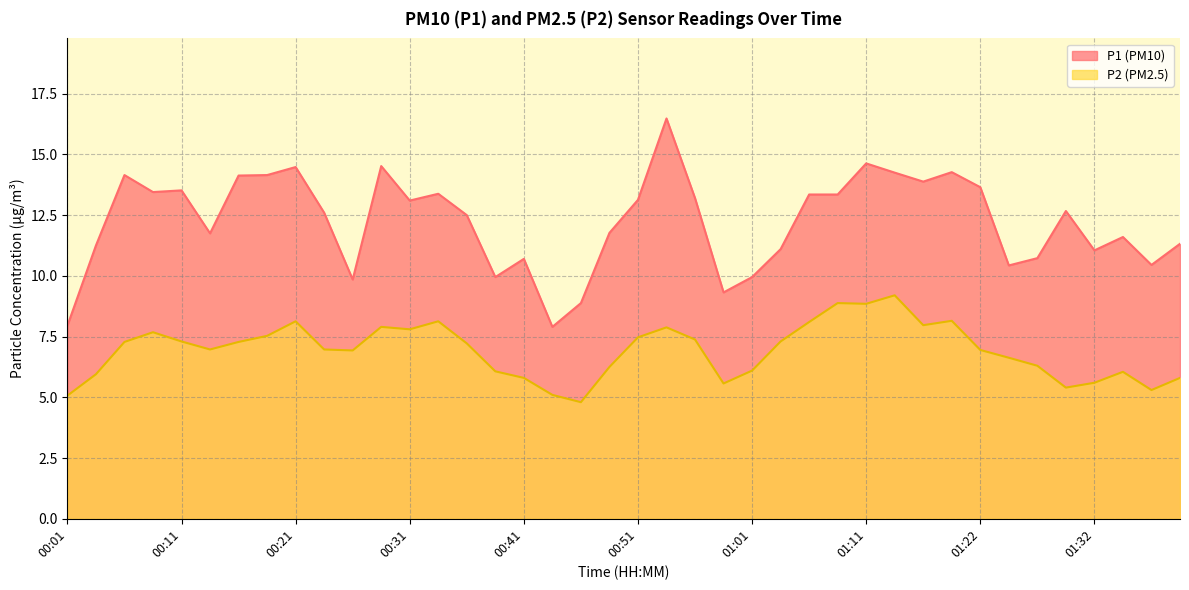

At which category does P2 reach its first local valley?

00:13